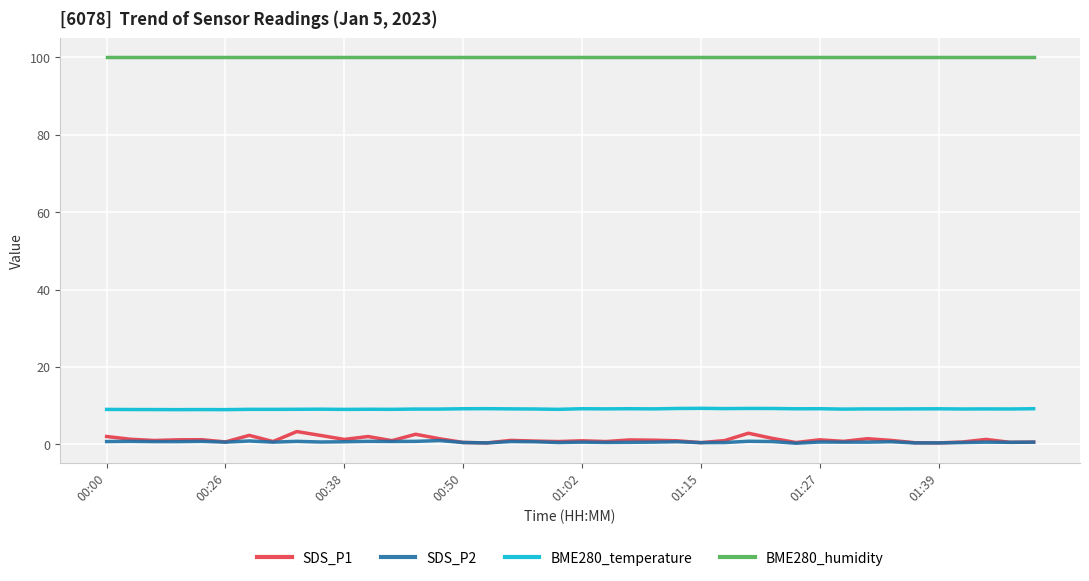

True or false: BME280_humidity and BME280_temperature cross at least once.

False